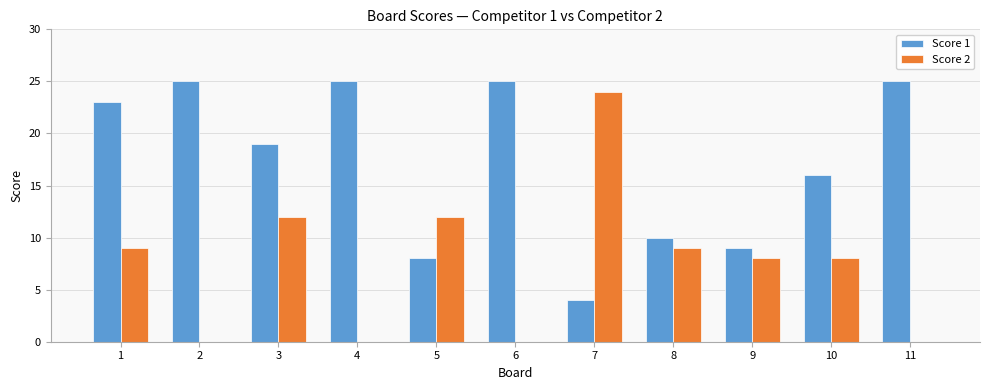

Which series has the largest total across all categories?

Score 1